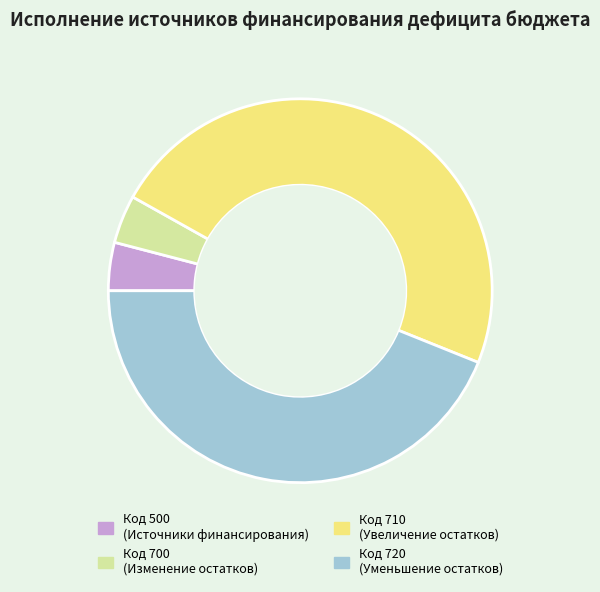

What is the largest slice in the pie chart?

Код 710 (Увеличение остатков)